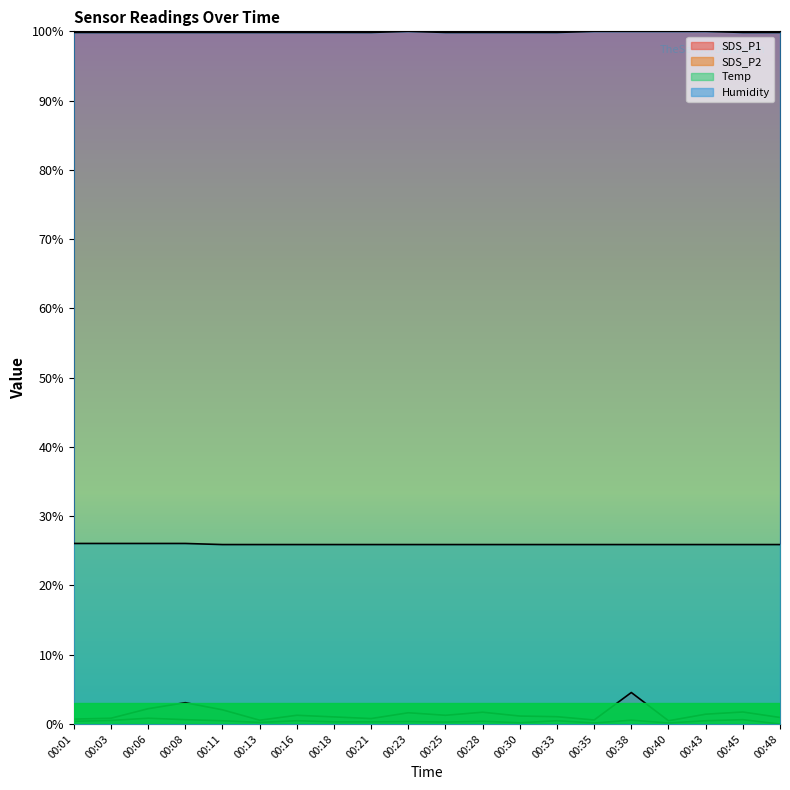

How many distinct data groups are displayed?

4